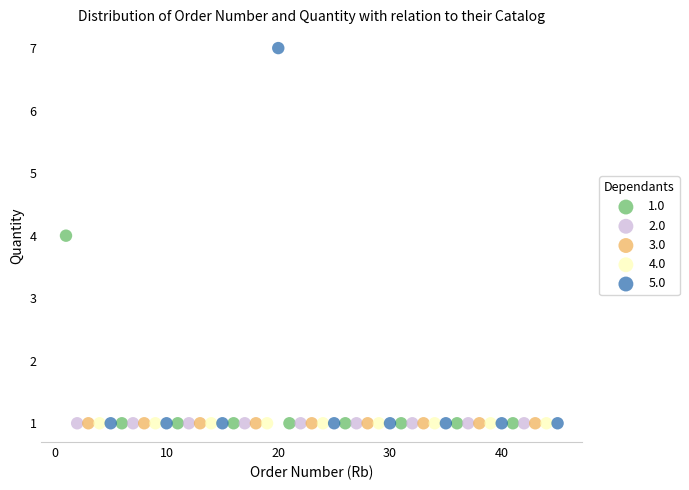

Which series reaches the maximum Y coordinate?

5.0